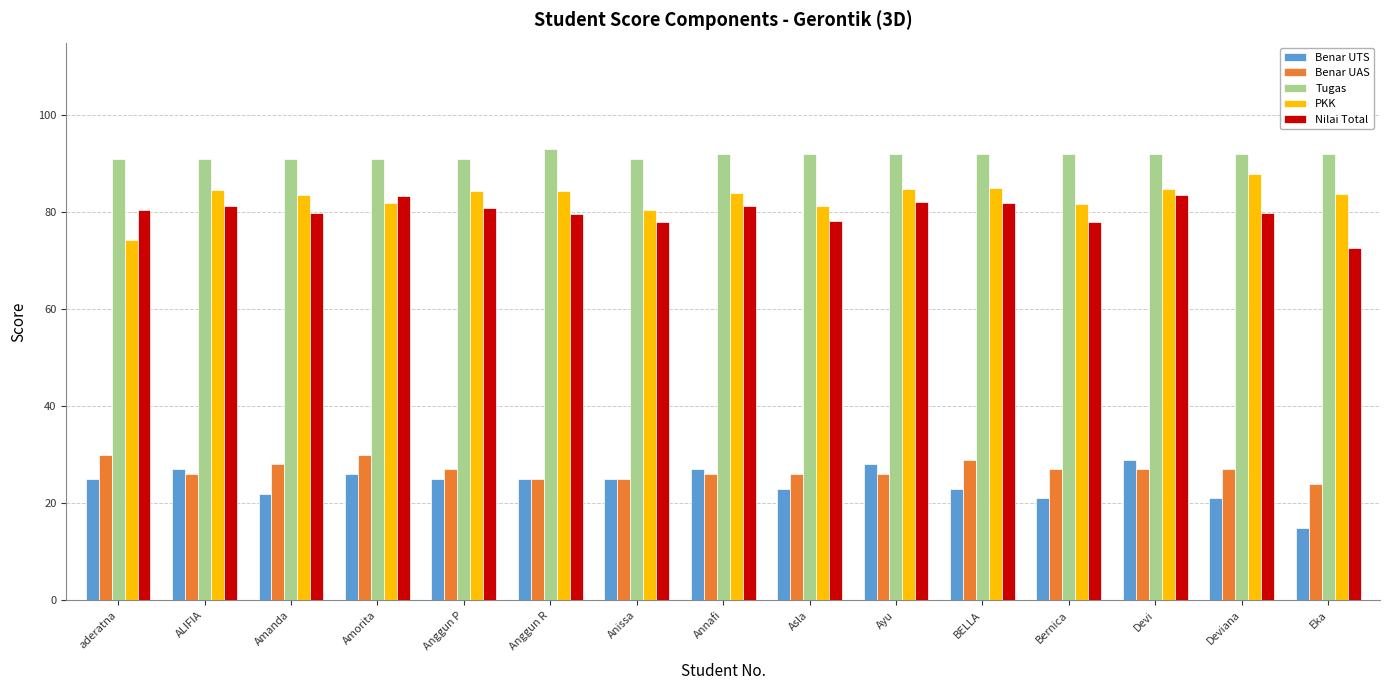

What value does the Tugas series have at Anissa?

91.0